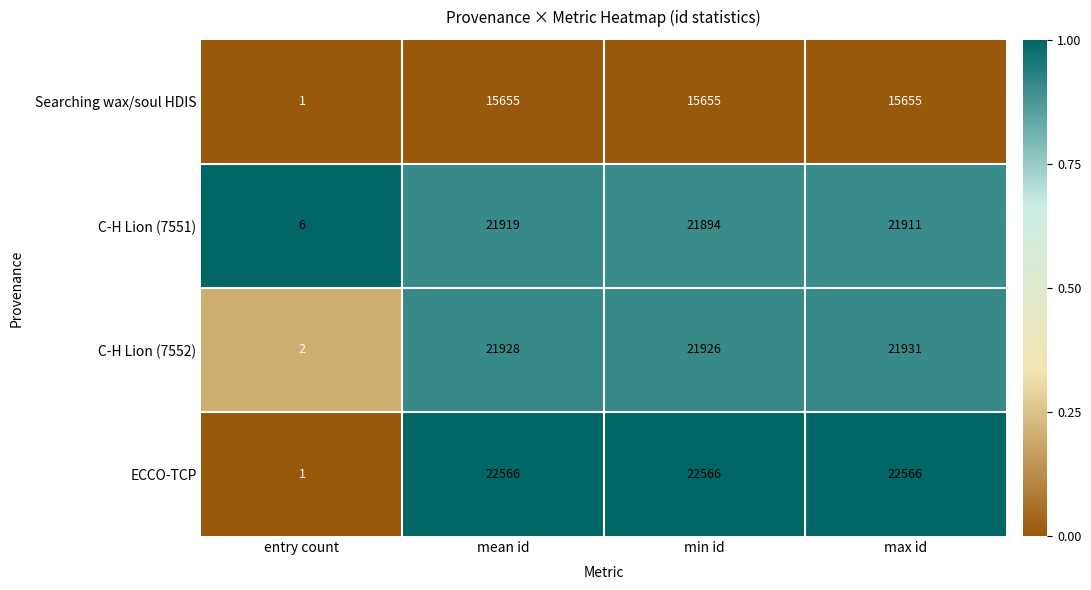

Which series has the widest spread of values?

ECCO-TCP